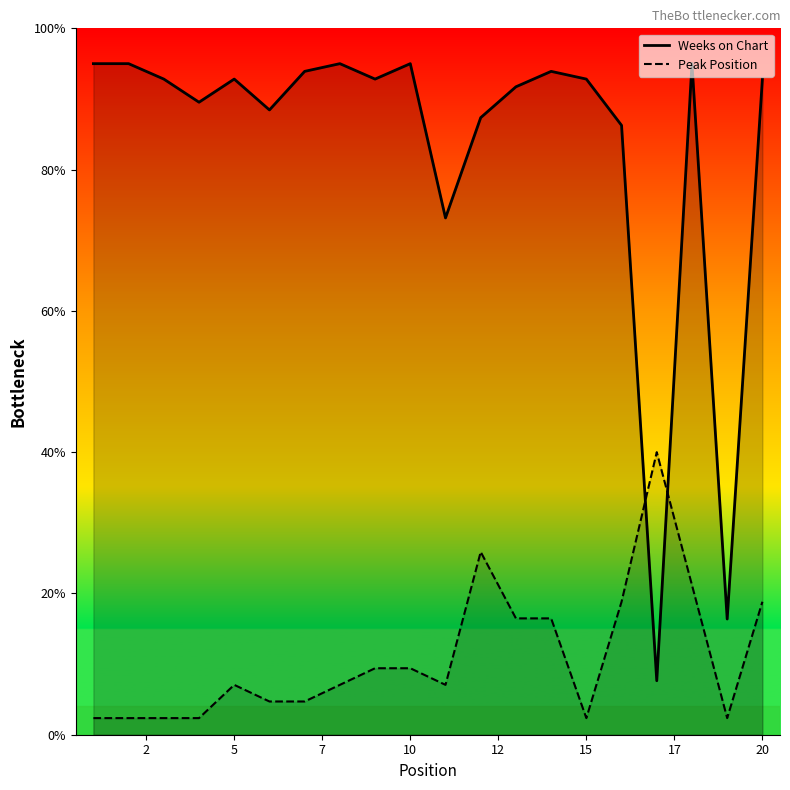

Which series has the largest range (max minus min)?

Weeks on Chart